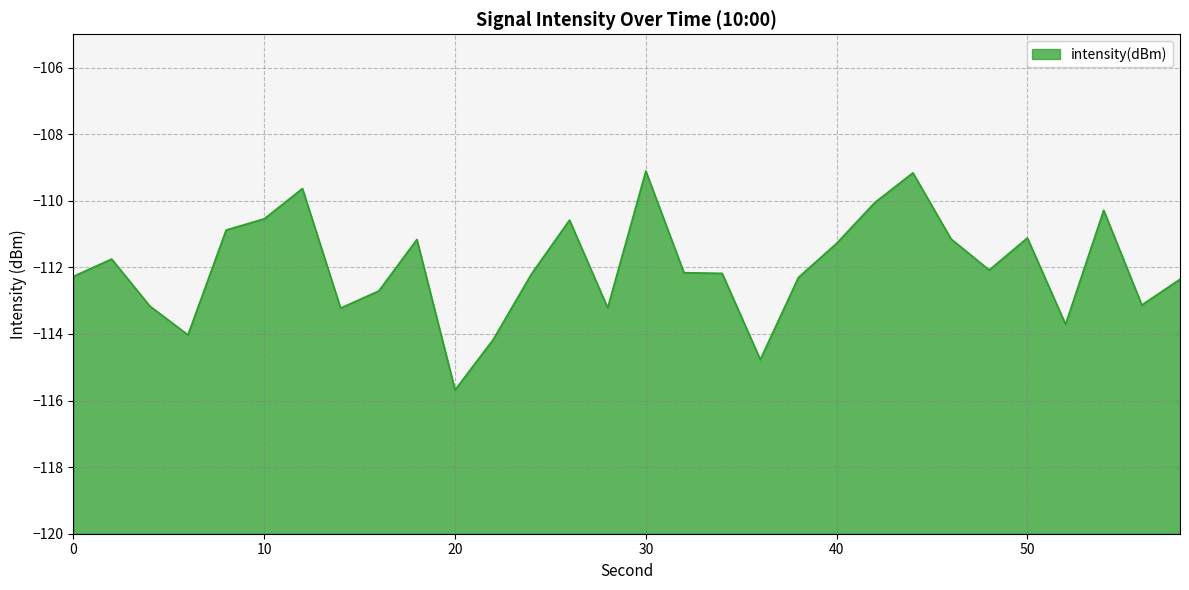

Rank the categories by value from highest to lowest.

30, 44, 12, 42, 54, 10, 26, 8, 50, 46, 18, 40, 2, 48, 32, 34, 24, 0, 38, 58, 16, 56, 4, 28, 14, 52, 6, 22, 36, 20